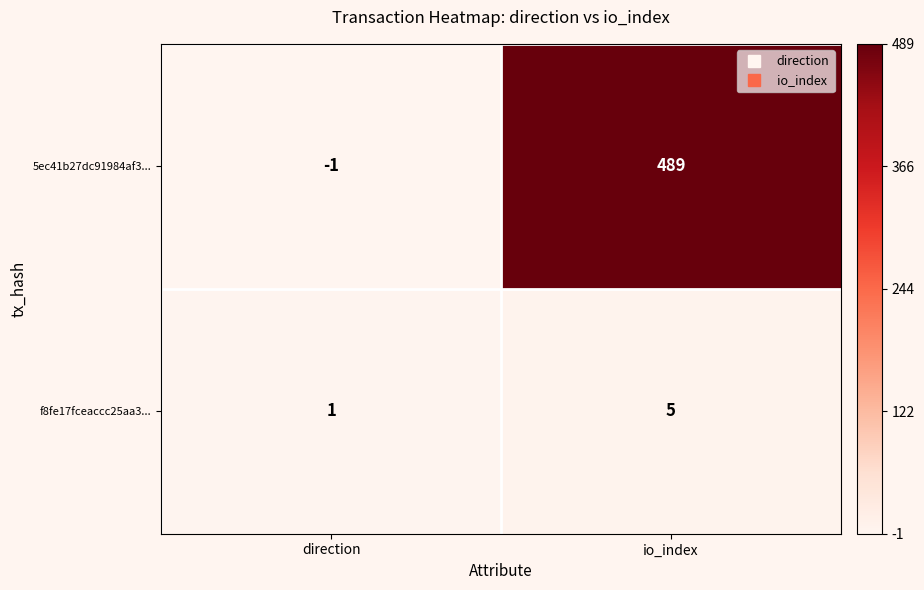

Rank the series at io_index from lowest to highest value.

f8fe17fceaccc25aa3..., 5ec41b27dc91984af3...